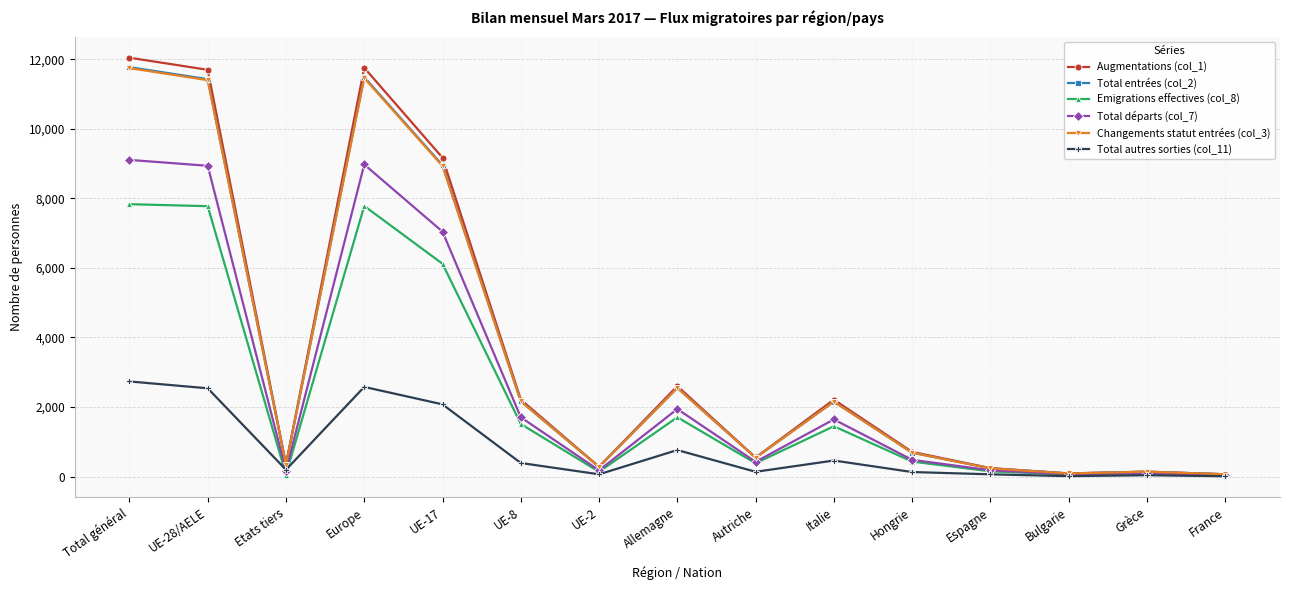

What value does the Augmentations (col_1) series have at Espagne, to the nearest 50?

250